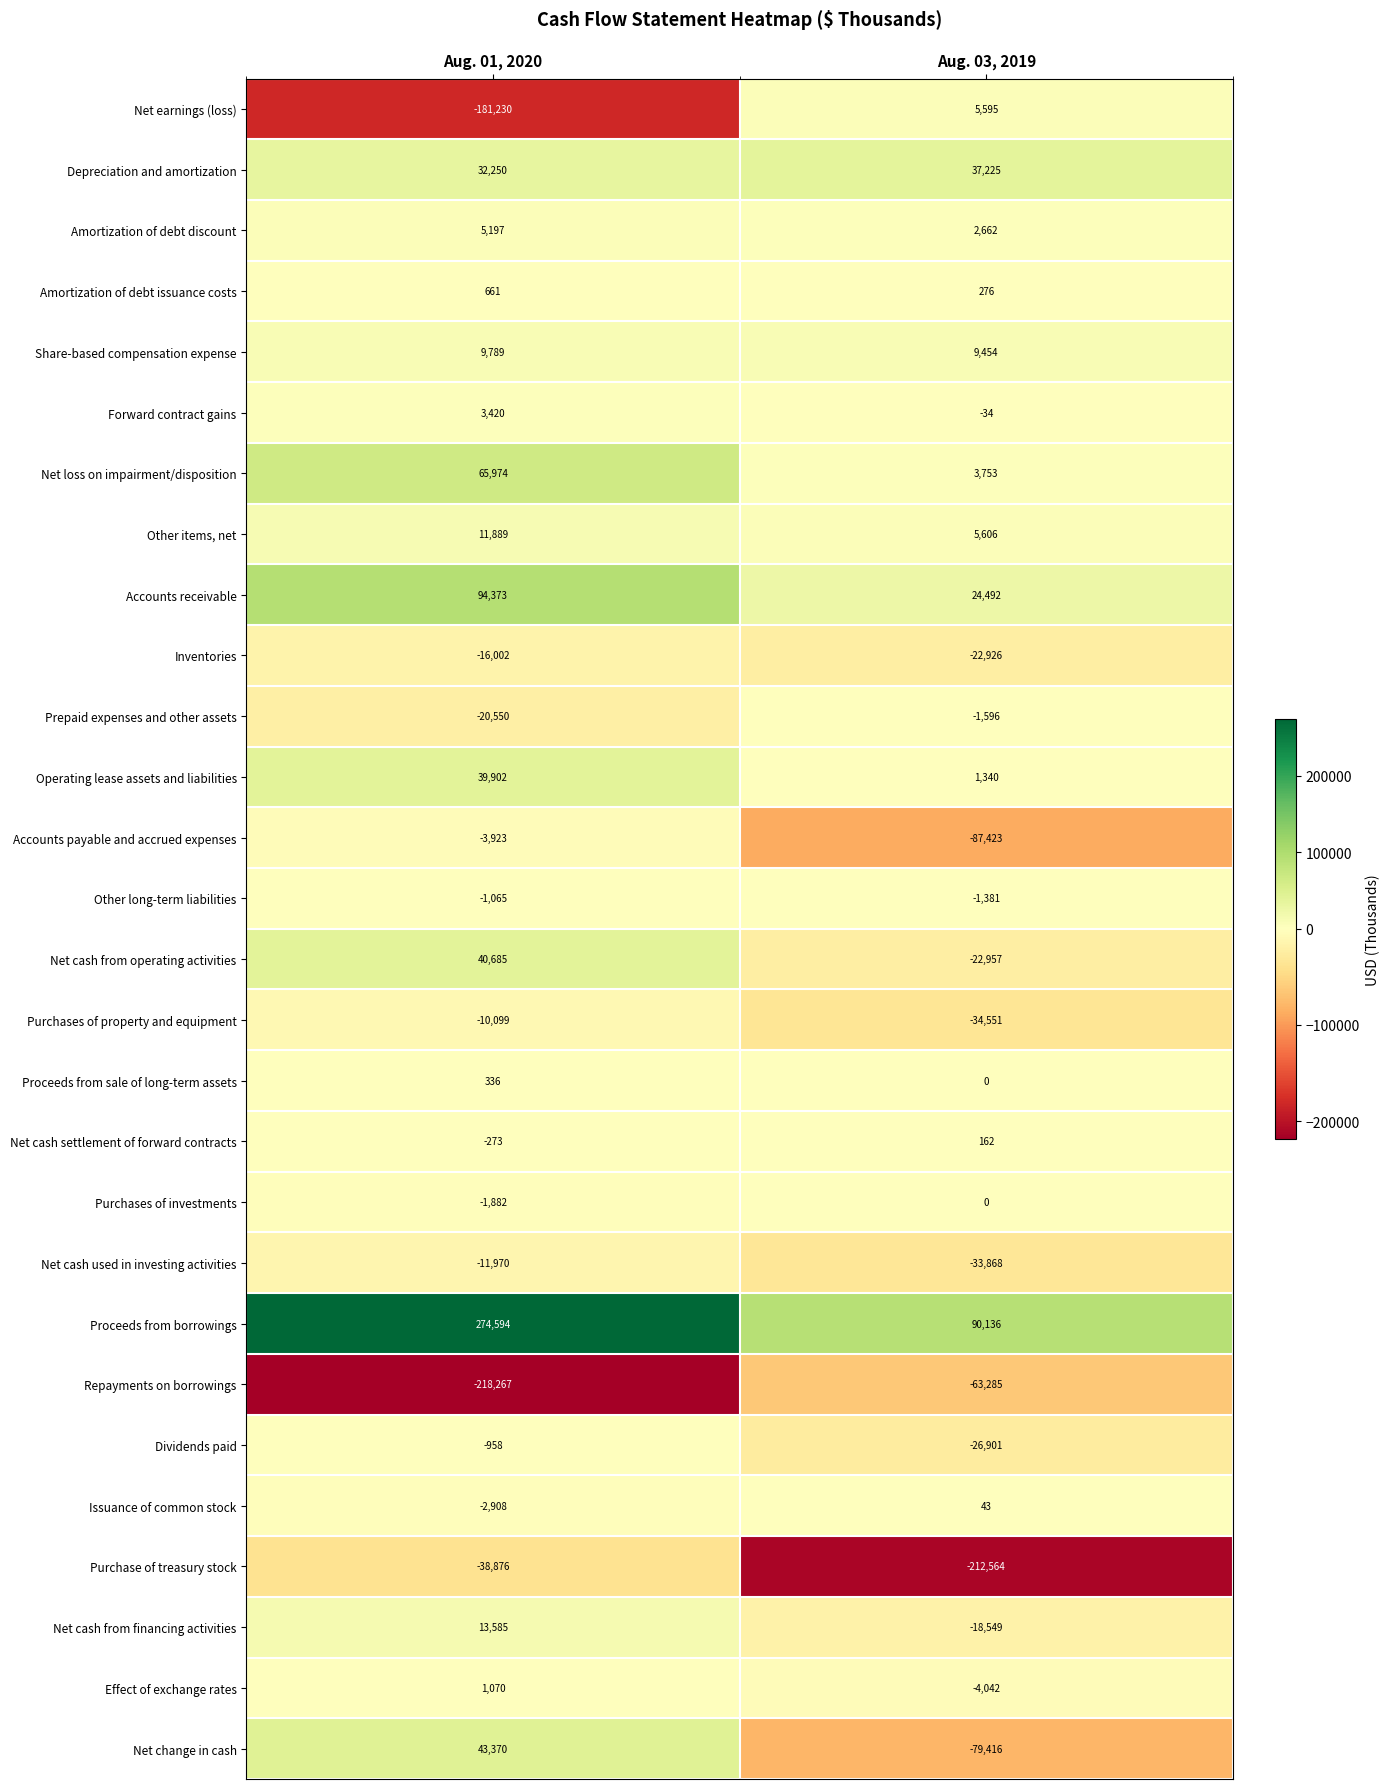

The Purchases of investments series shows -624 at Aug. 03, 2019. True or false?

False